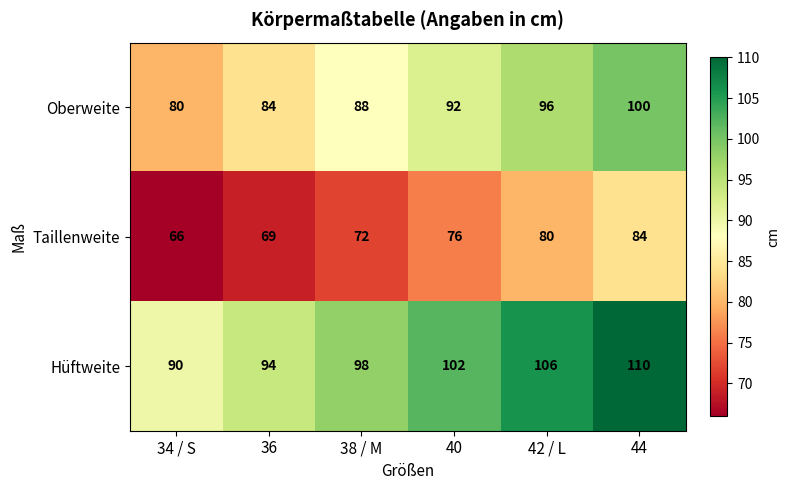

Count the Taillenweite values in the range 69 to 80.

4